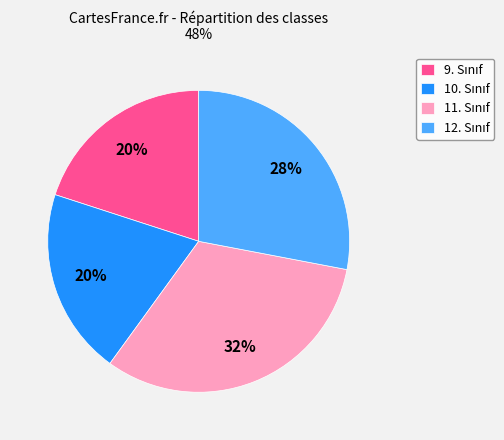

Is there a majority slice in this chart?

No